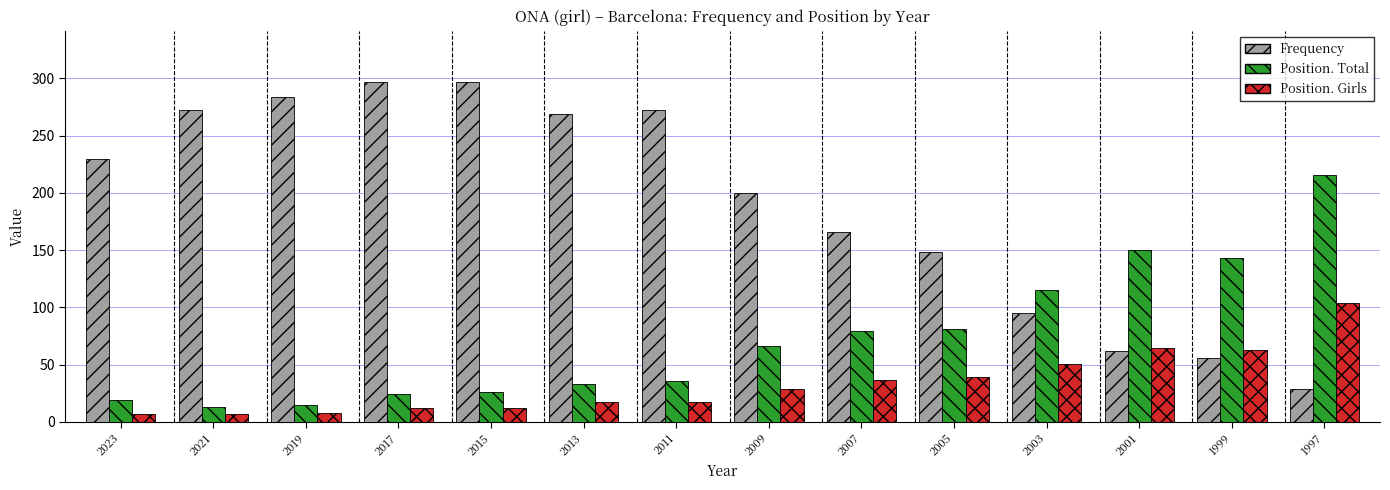

At which label is Position. Girls closest to 55?

2003